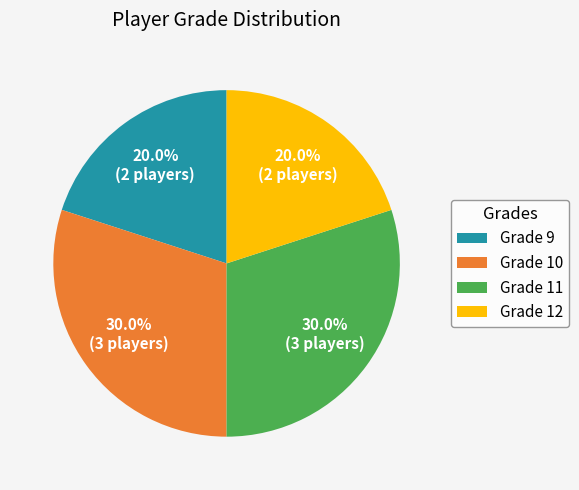

Between Grade 12 and Grade 11, which is larger?

Grade 11